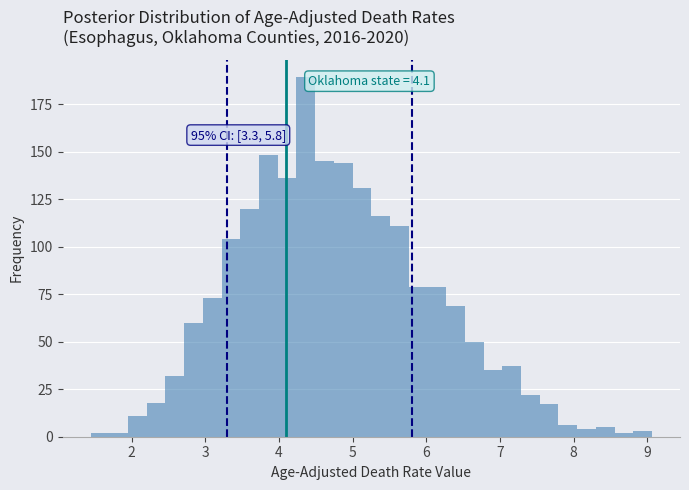

Around what value on the x-axis is the tallest bar? Give the approximate position of its centre, as read against the axis.

4.4